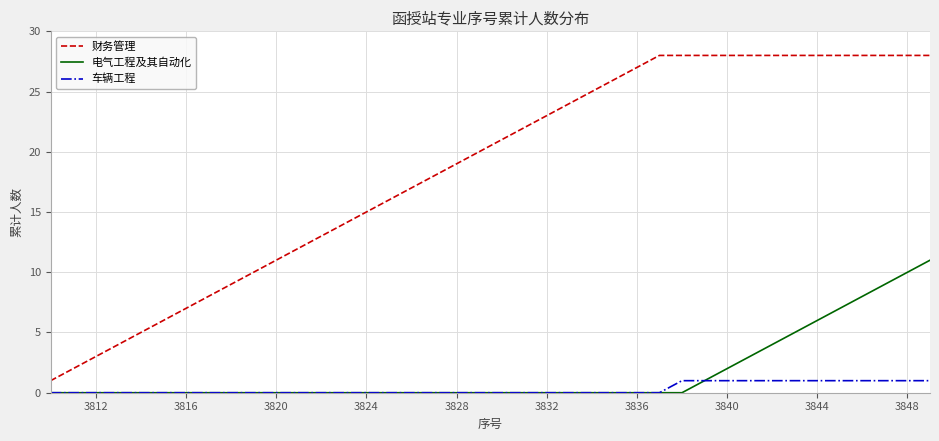

Which series has the largest range (max minus min)?

财务管理